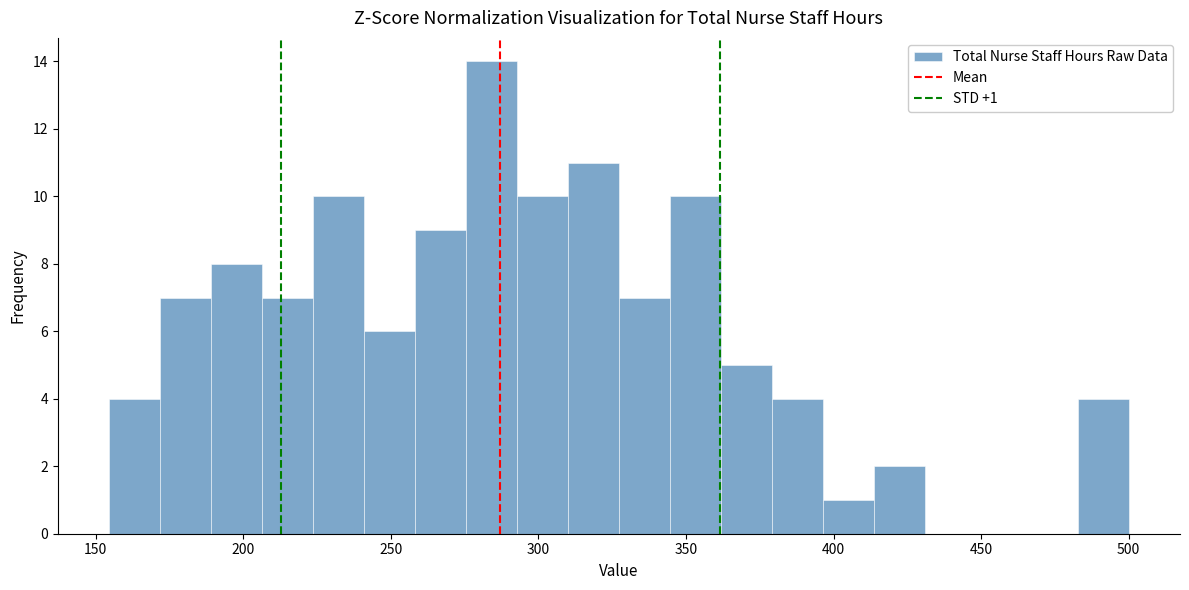

Read against the x-axis, roughly where is the centre of the tallest bar?

285